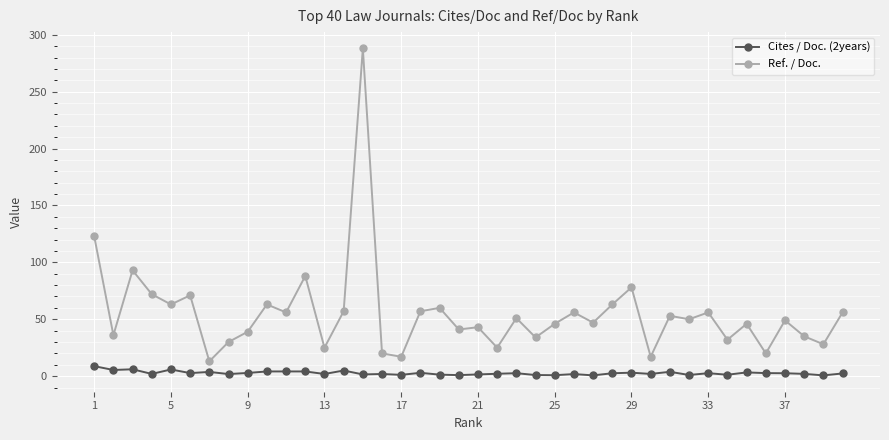

Rank the series by their maximum value, from highest to lowest.

Ref. / Doc., Cites / Doc. (2years)